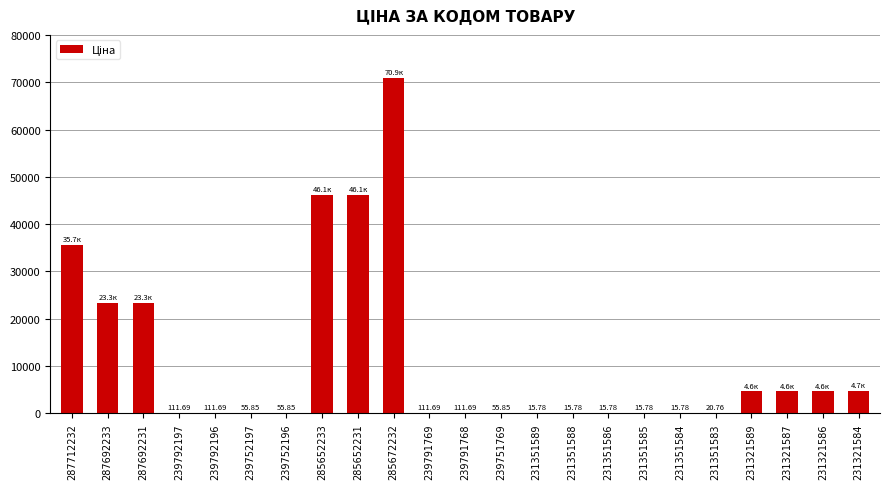

What is the change in value from 239792196 to 231321589?

+4530.8